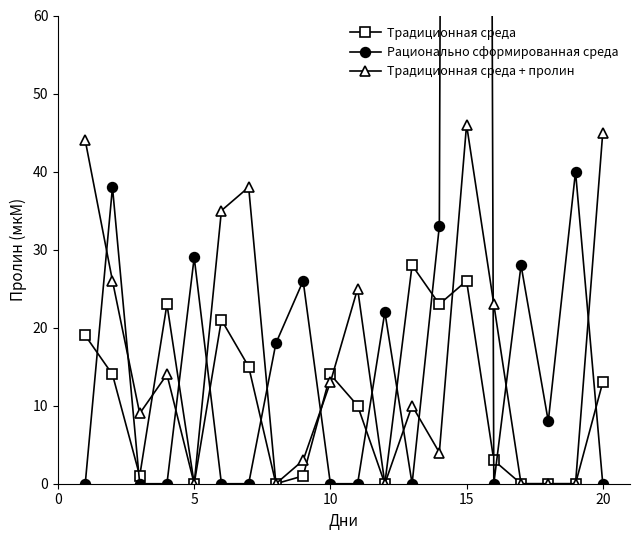

How many times do Рационально сформированная среда and Традиционная среда + пролин cross each other?

12